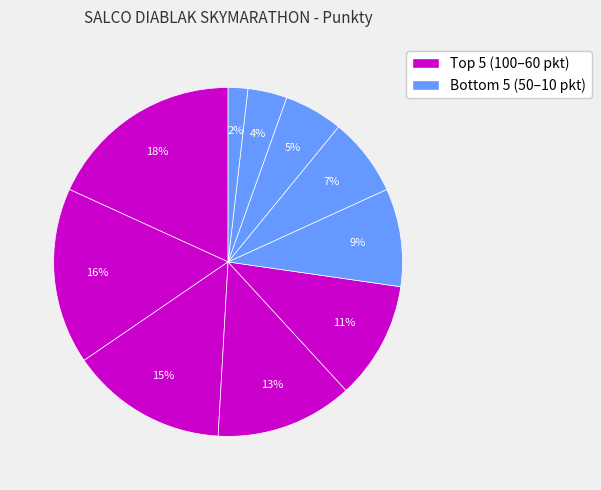

How many segments does this pie chart have?

10